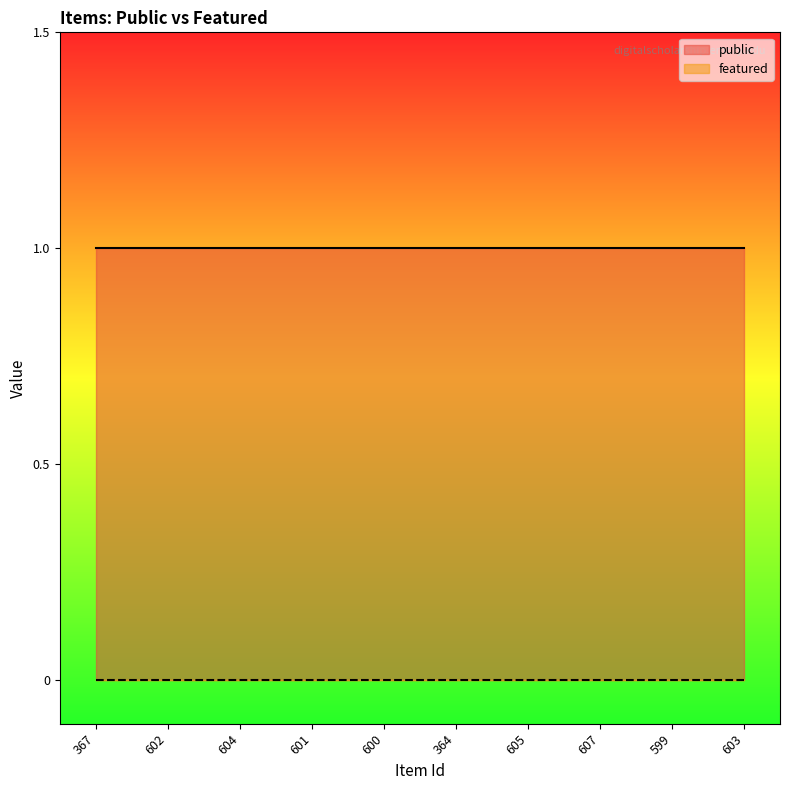

At which category is the sum across all series the highest?

367